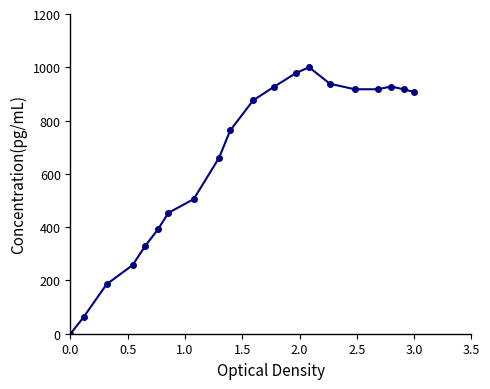

How many values are below 876?

10